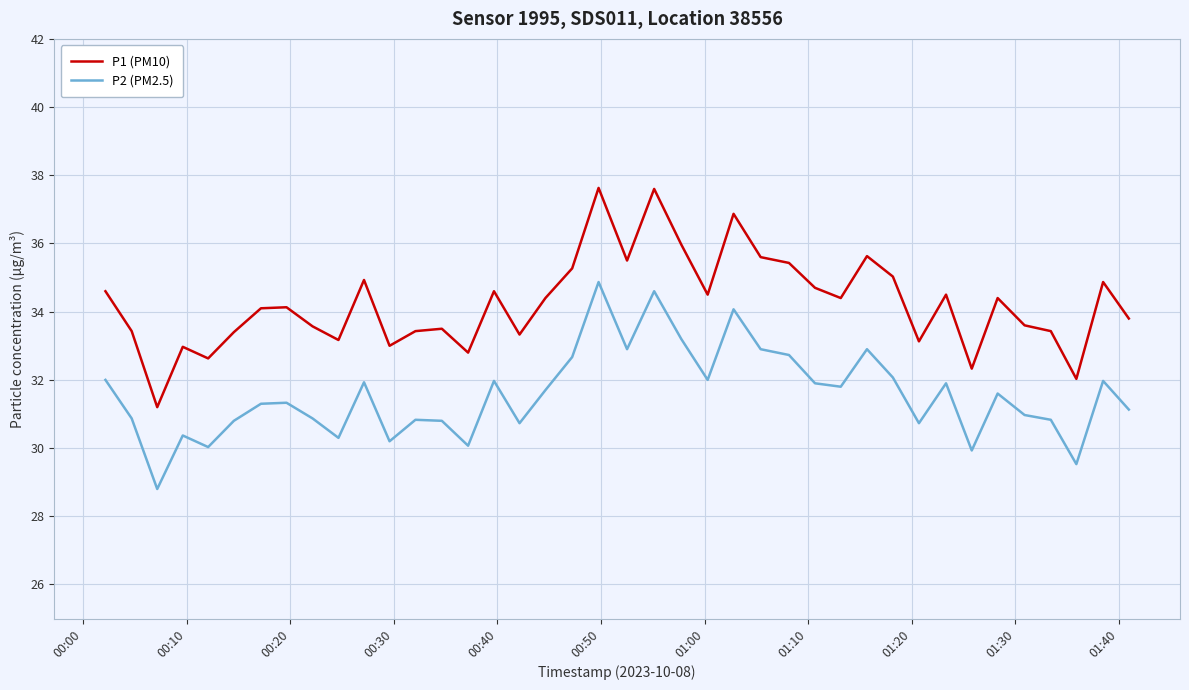

True or false: P2 (PM2.5) and P1 (PM10) cross at least once.

False